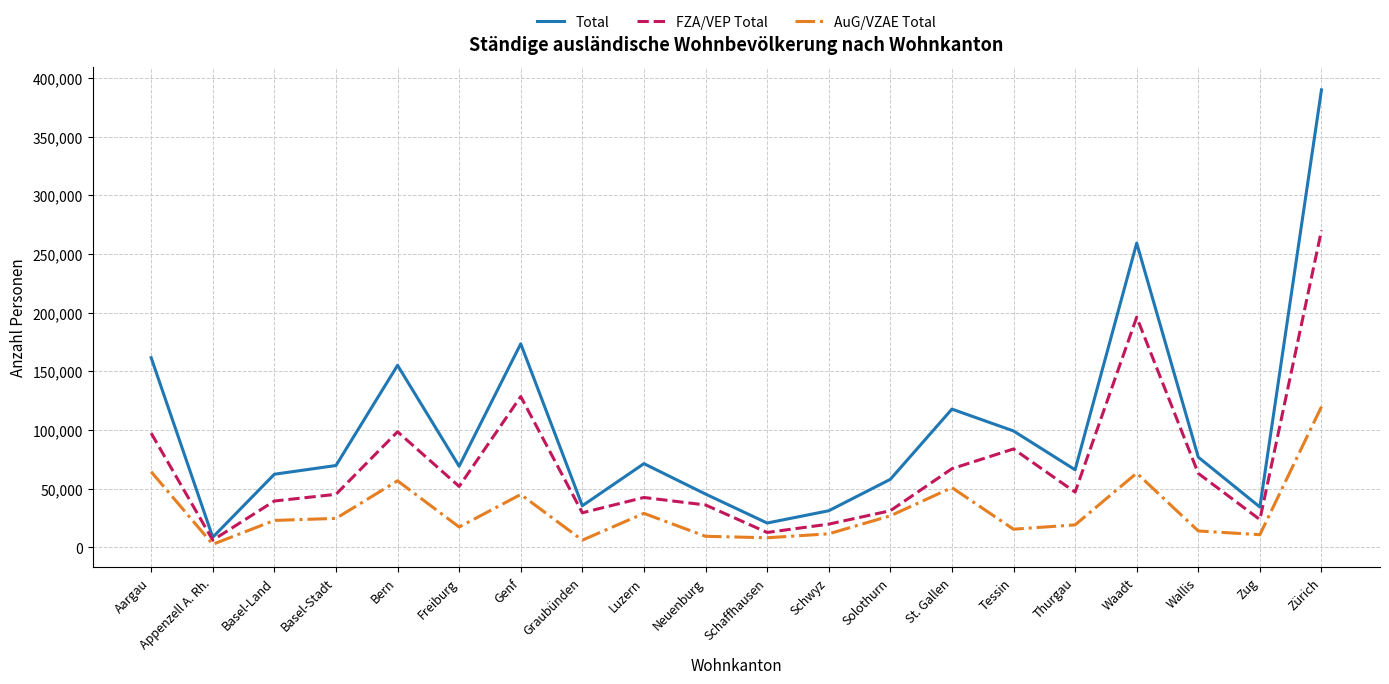

Which series has the largest range (max minus min)?

Total